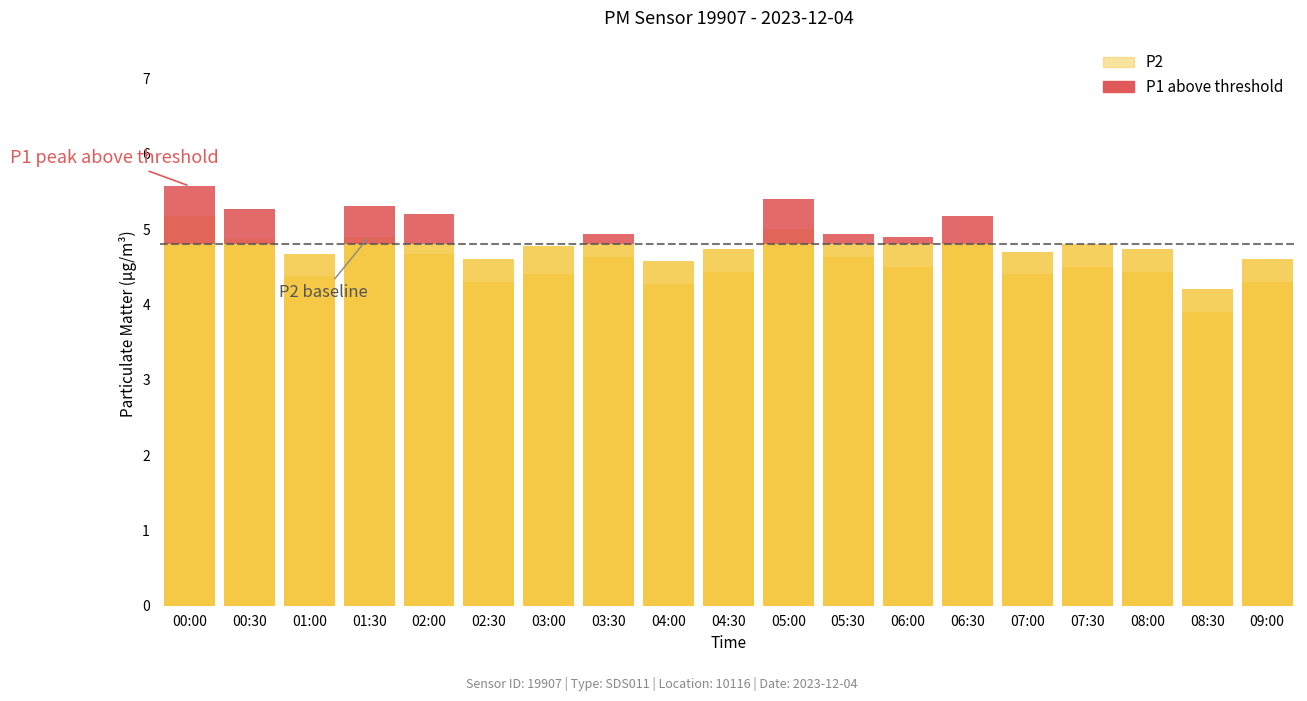

What is the change in value from 06:30 to 07:00?

-0.4